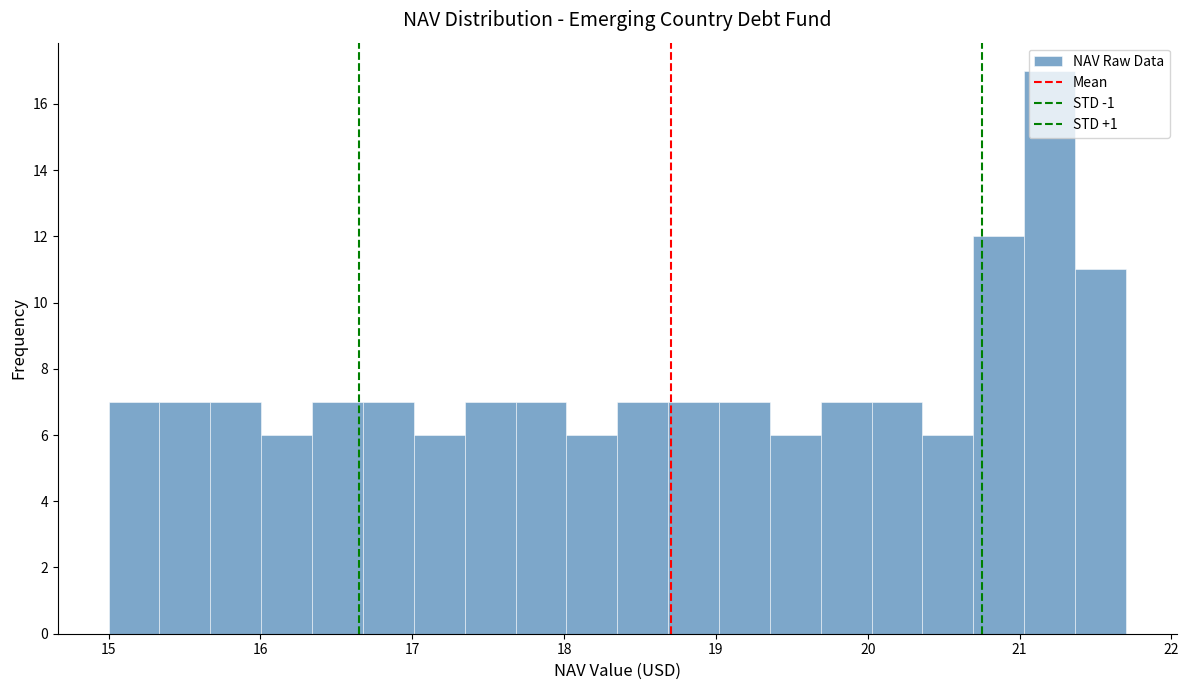

Around what value on the x-axis is the tallest bar? Give the approximate position of its centre, as read against the axis.

21.2